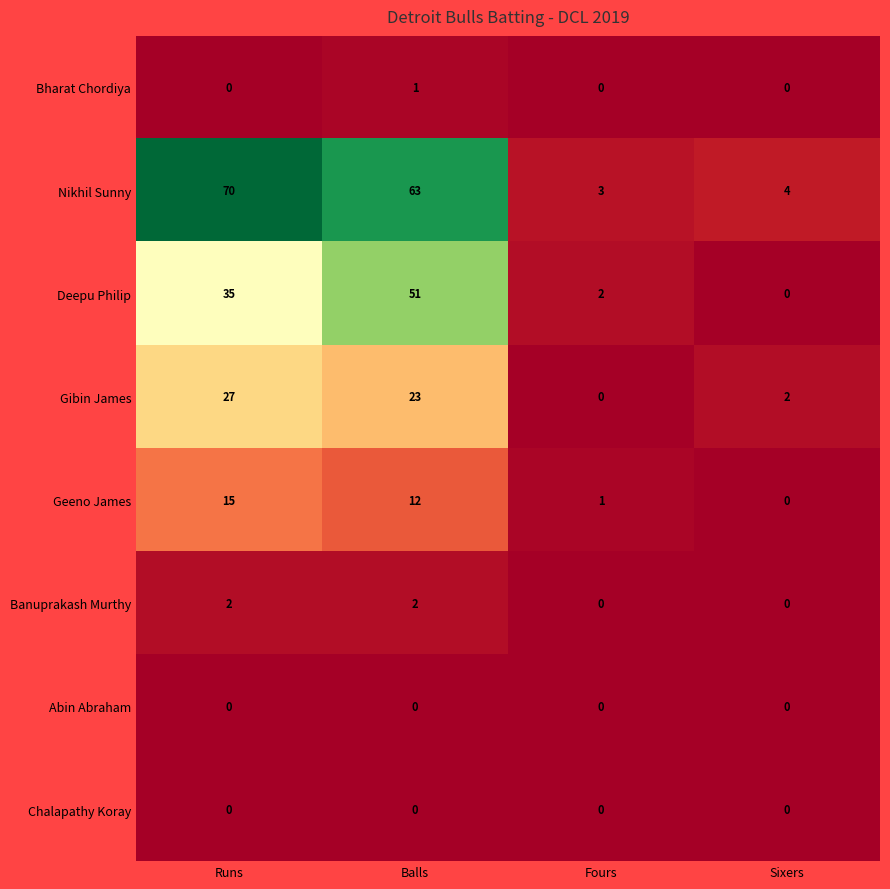

What is the average value of the Nikhil Sunny series?

35